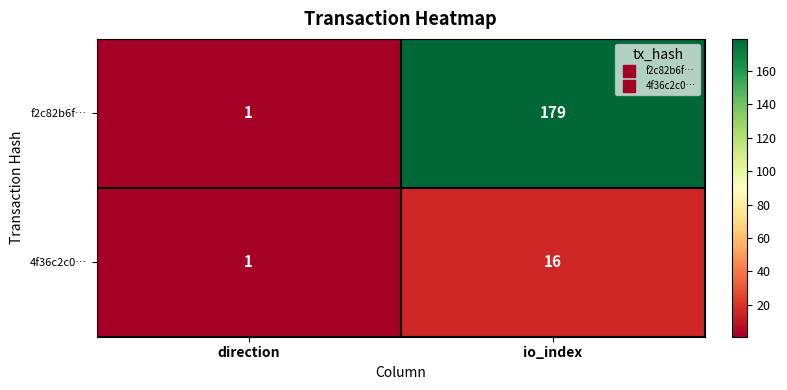

What is the difference between the maximum and minimum values in the 4f36c2c0… series?

15